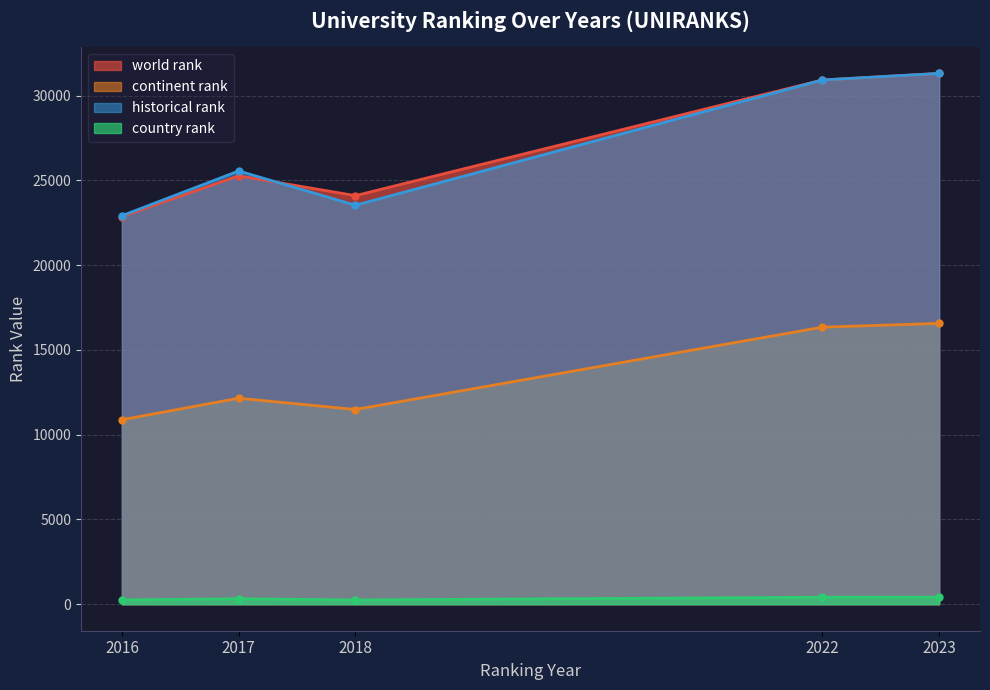

True or false: historical rank and country rank intersect in this chart.

False